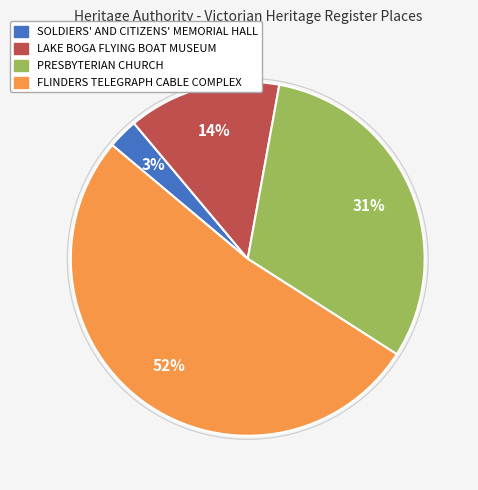

To the nearest percent, what is the average slice percentage?

25%